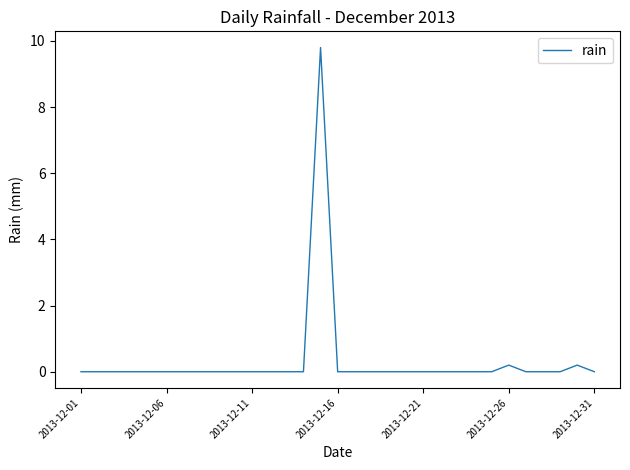

What is the greatest value displayed?

9.8